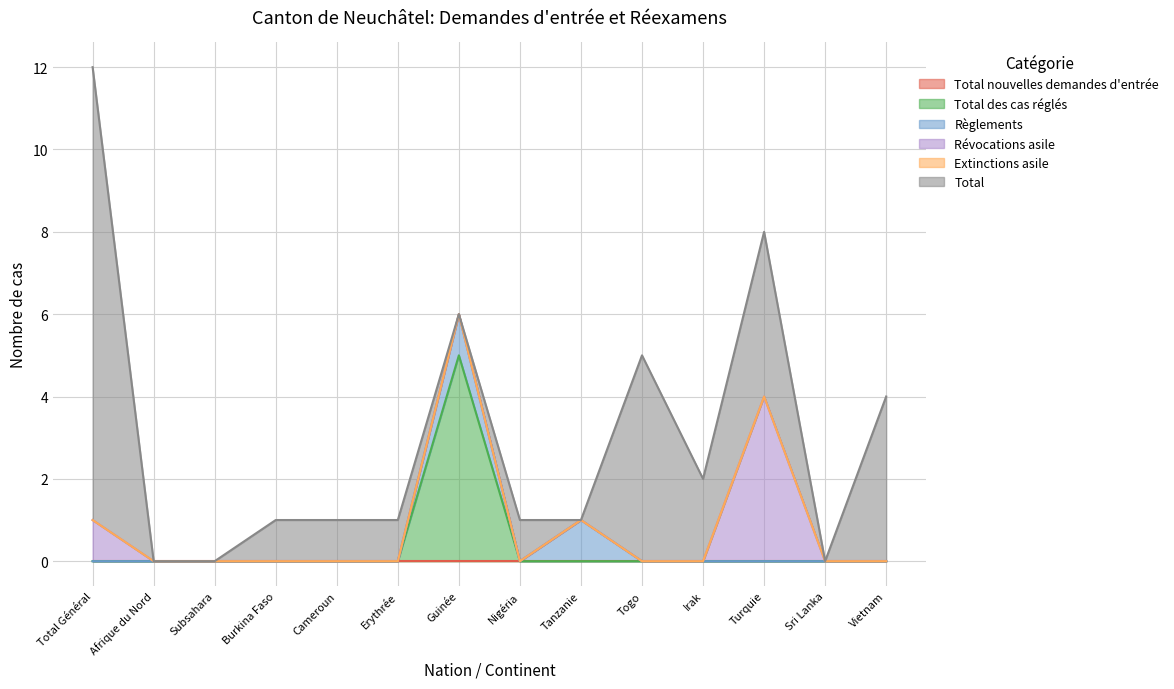

Which series ends up on top after the final intersection of Total des cas réglés and Total?

Total